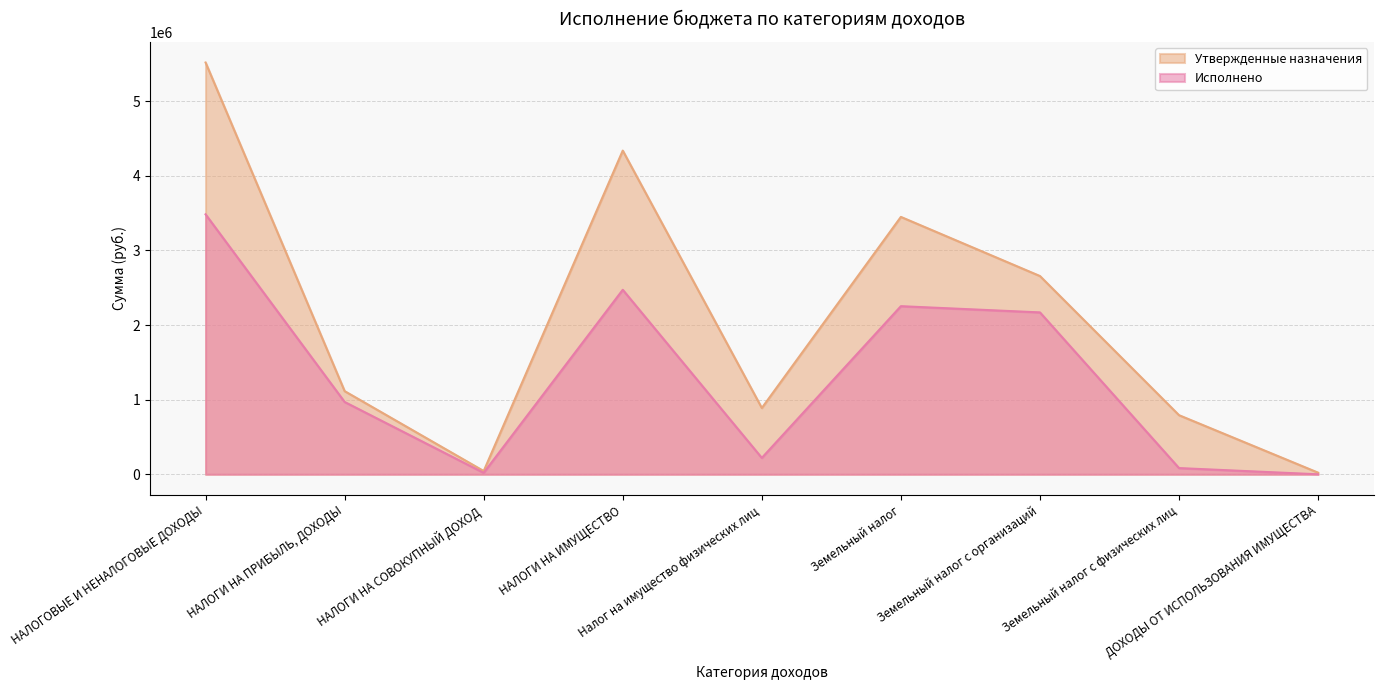

List the series in order of their overall mean, highest first.

Утвержденные назначения, Исполнено